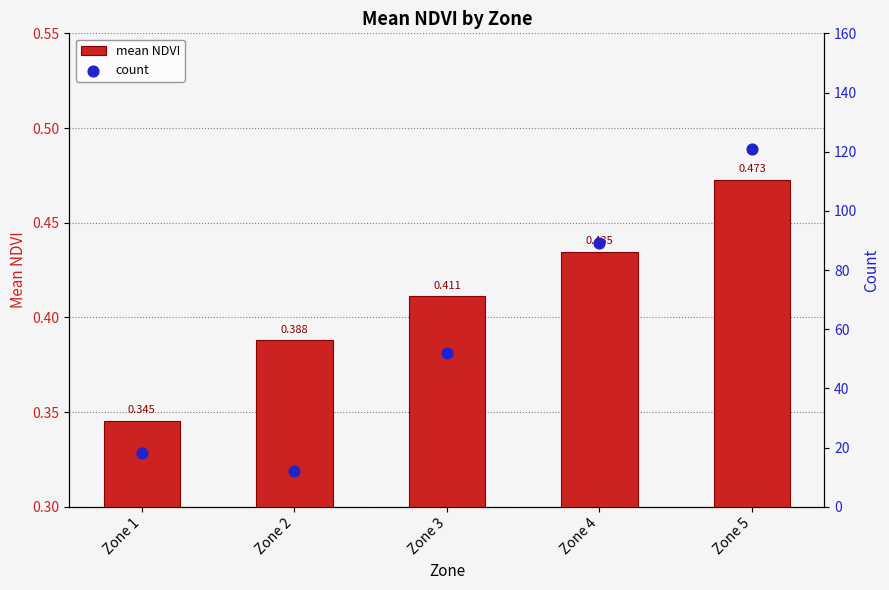

Which series contains the lowest Y value?

mean NDVI